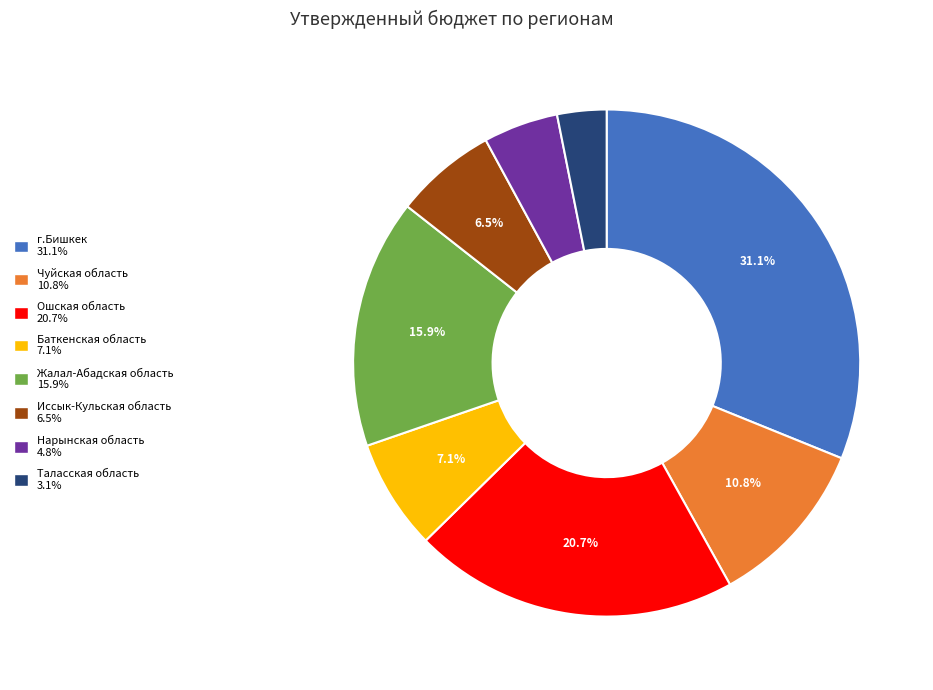

How many segments does this pie chart have?

8